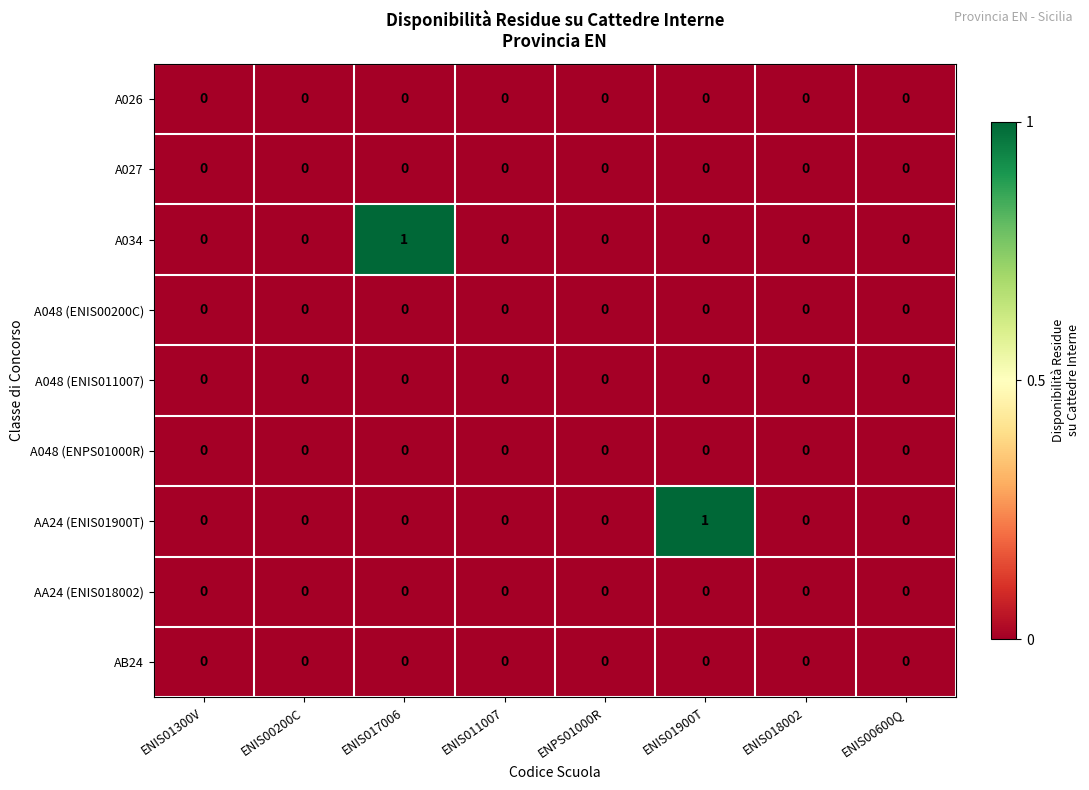

How many distinct data groups are displayed?

9